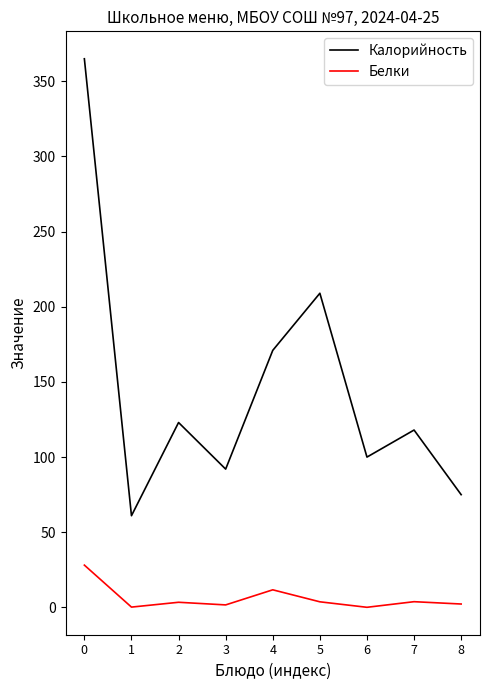

Does the chart display data point markers on the line(s)?

No